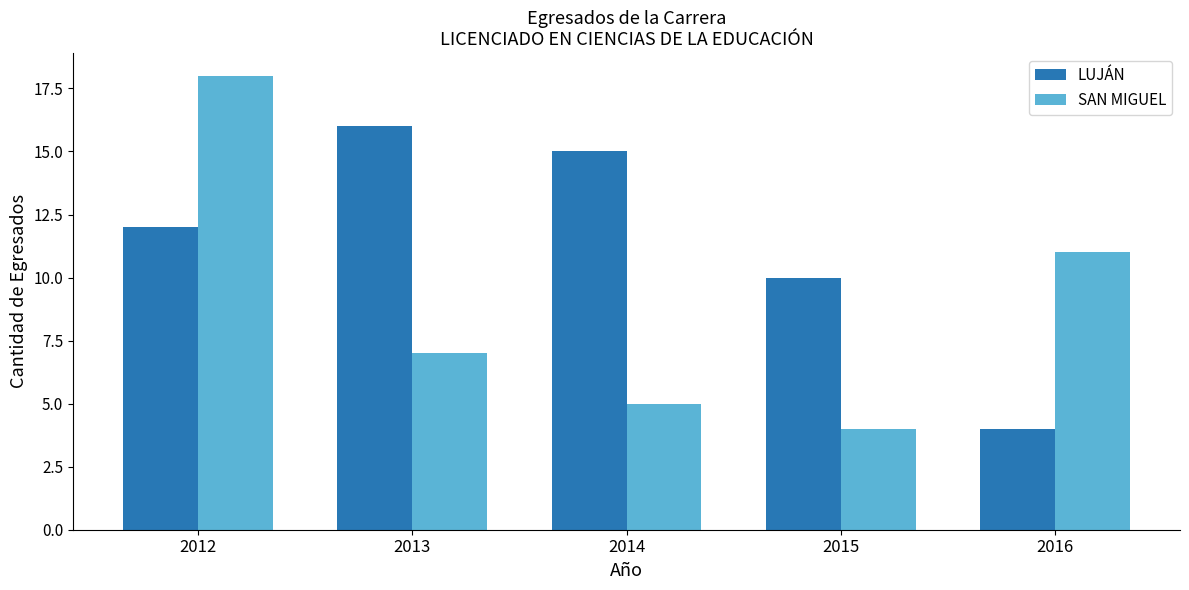

Reading right to left, list all the values displayed in this chart.

LUJÁN: 4	10	15	16	12
SAN MIGUEL: 11	4	5	7	18